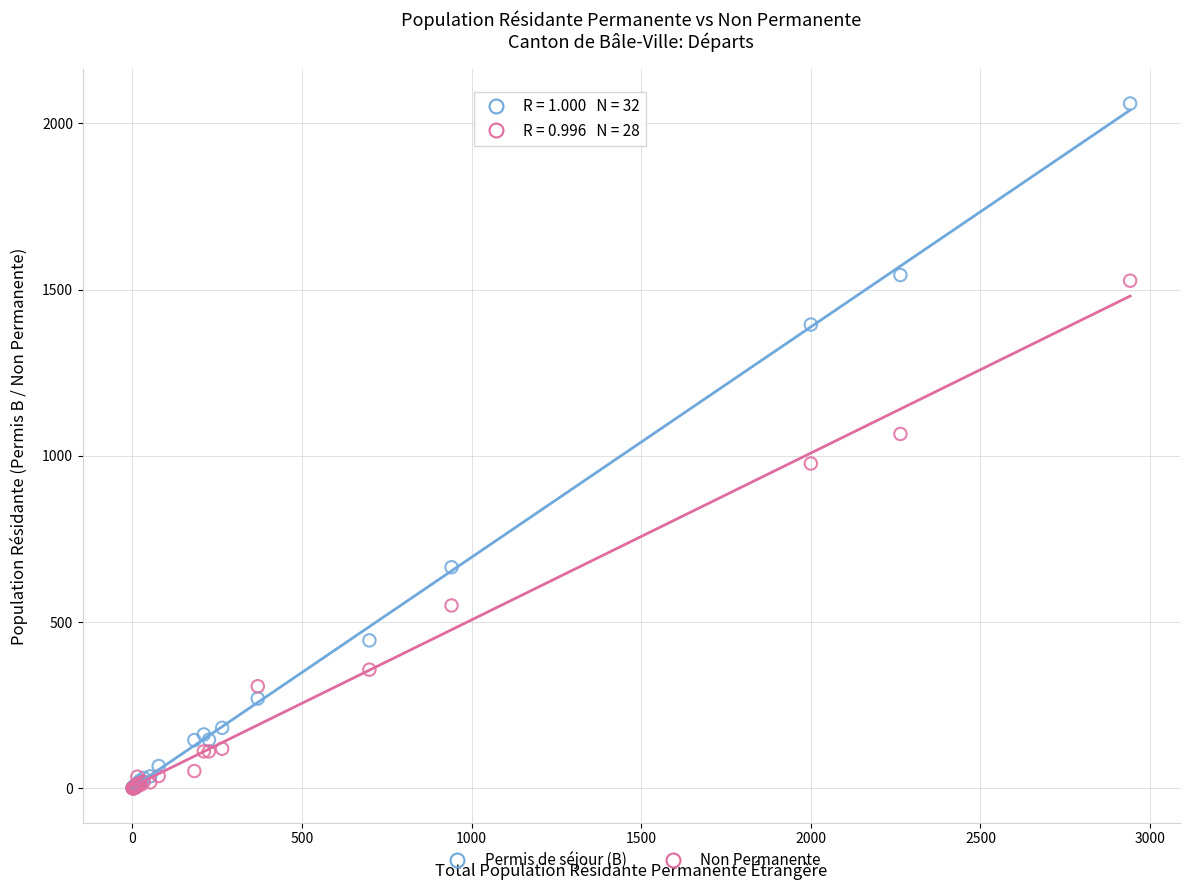

In the Non Permanente series, what Y value is closest to 763?

550